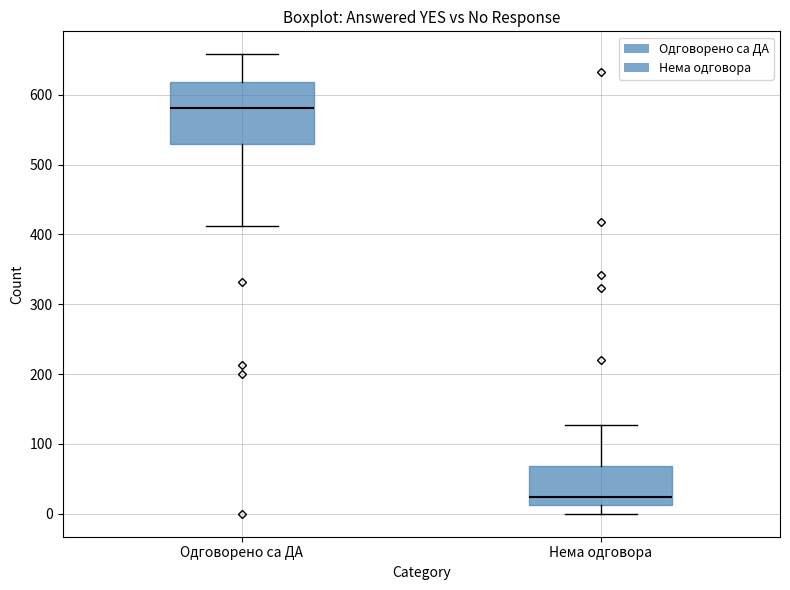

Which box is the tallest, from its lower edge to its upper edge?

Одговорено са ДА